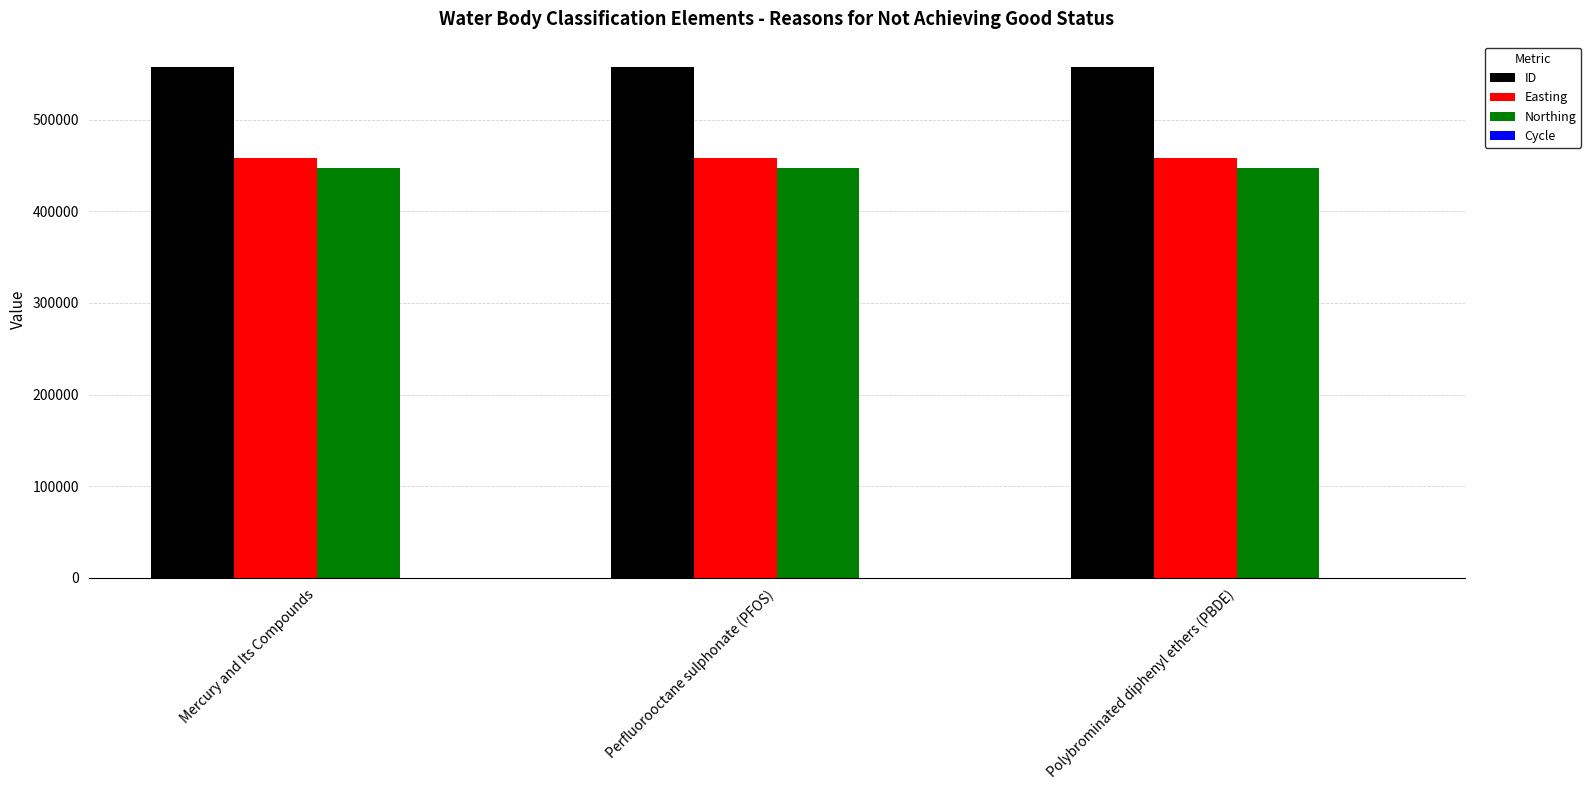

What is the maximum value shown in the chart?

557071